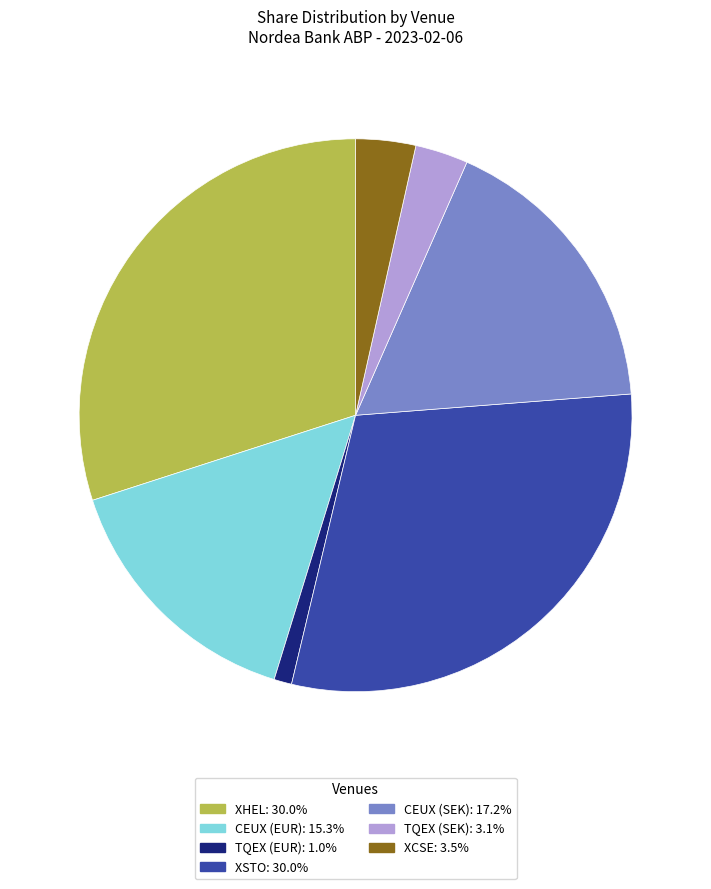

Does any single category account for the majority?

No